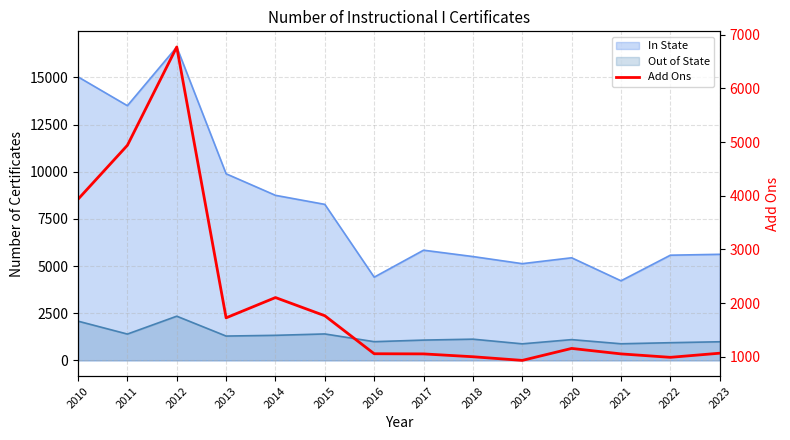

What is the difference between the maximum and second lowest values?

5783